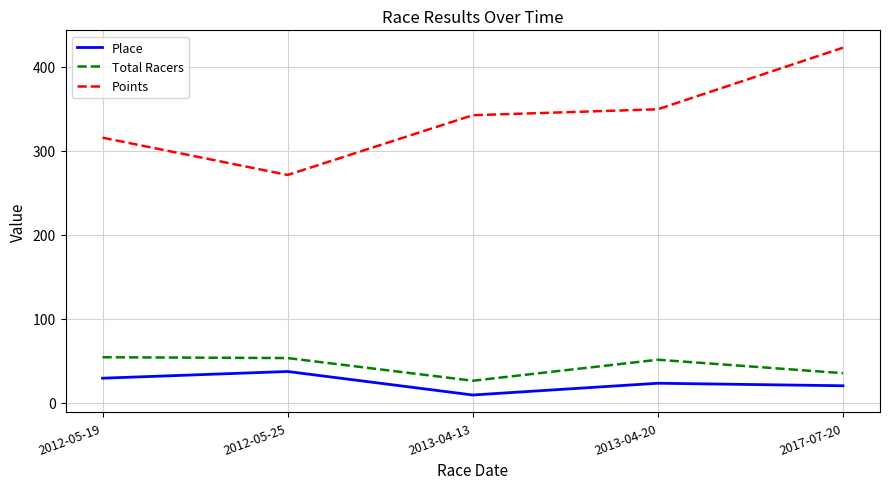

What is the lowest value of the Place series?

9.0